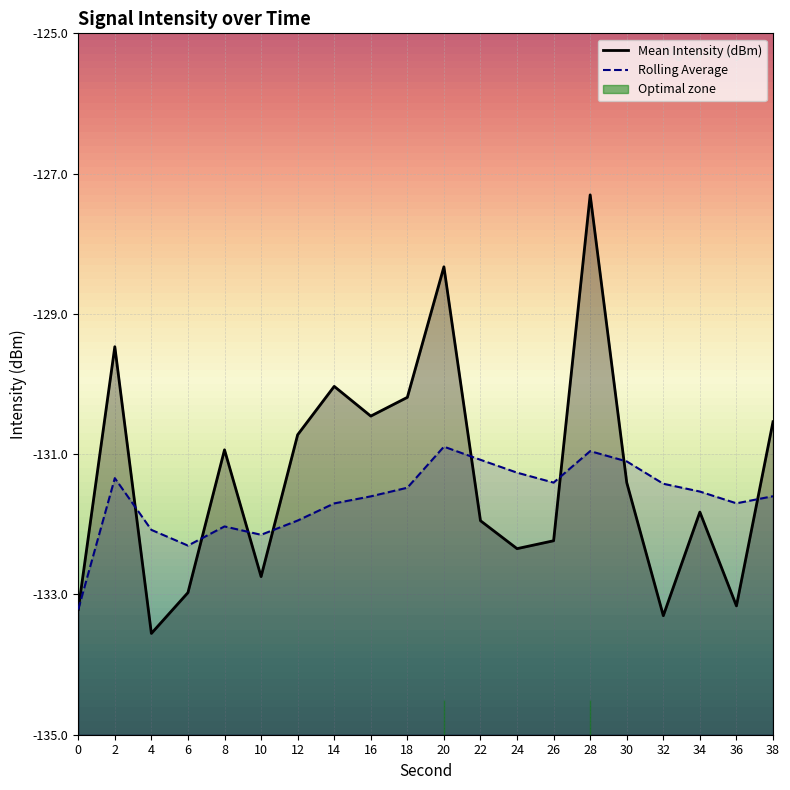

How many values in the Mean Intensity (dBm) series are below -131?

11